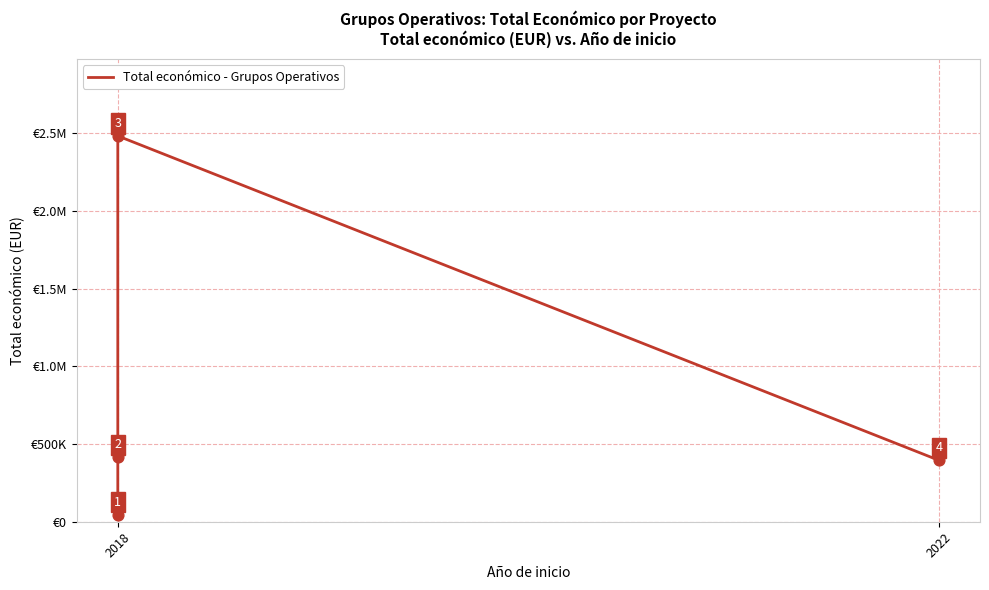

Between 2018 and 2022, which is larger?

2018